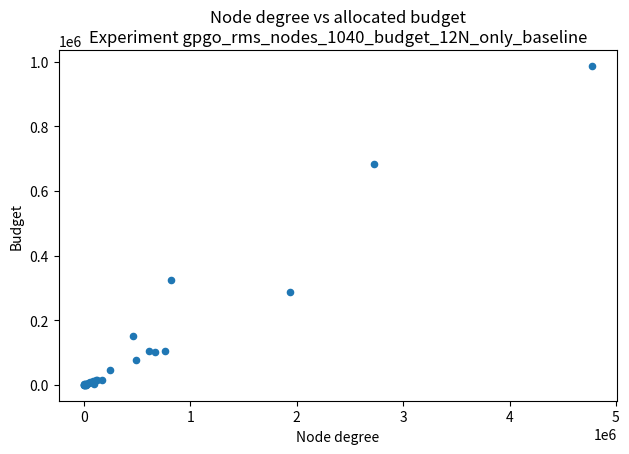

What Y value in the scatter plot is closest to 493415?

323965.8